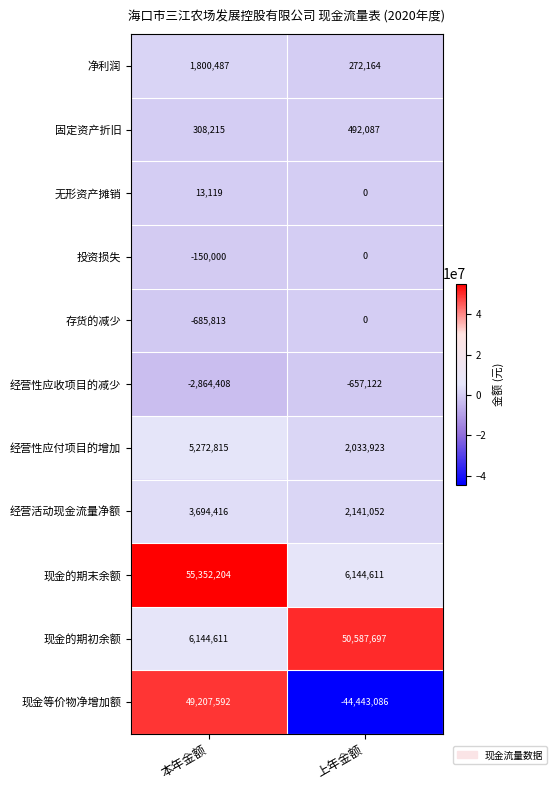

How many categories are shown in the chart?

2